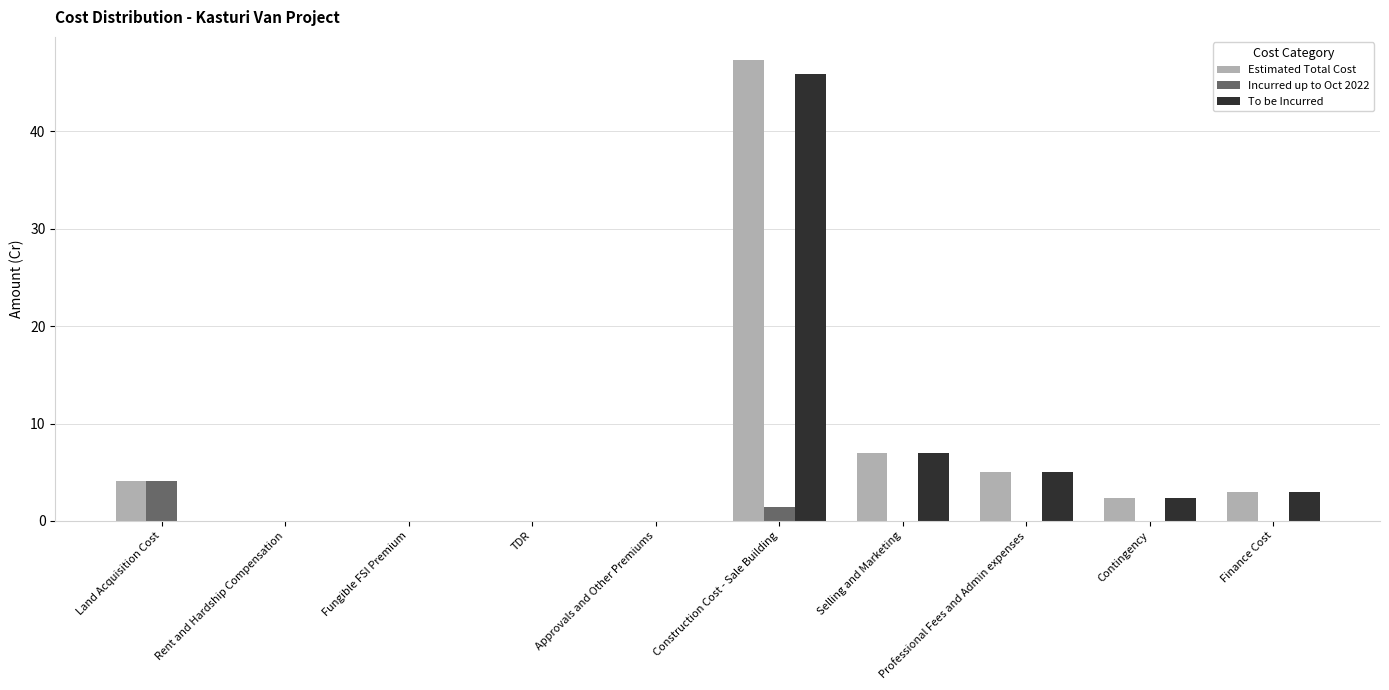

Which label corresponds to the largest value in the chart?

Construction Cost - Sale Building